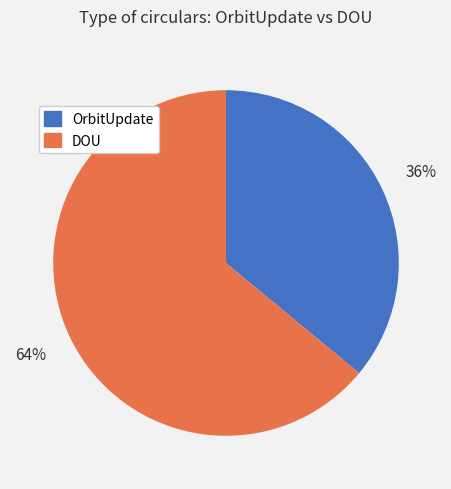

Rank the categories by value from lowest to highest.

OrbitUpdate, DOU